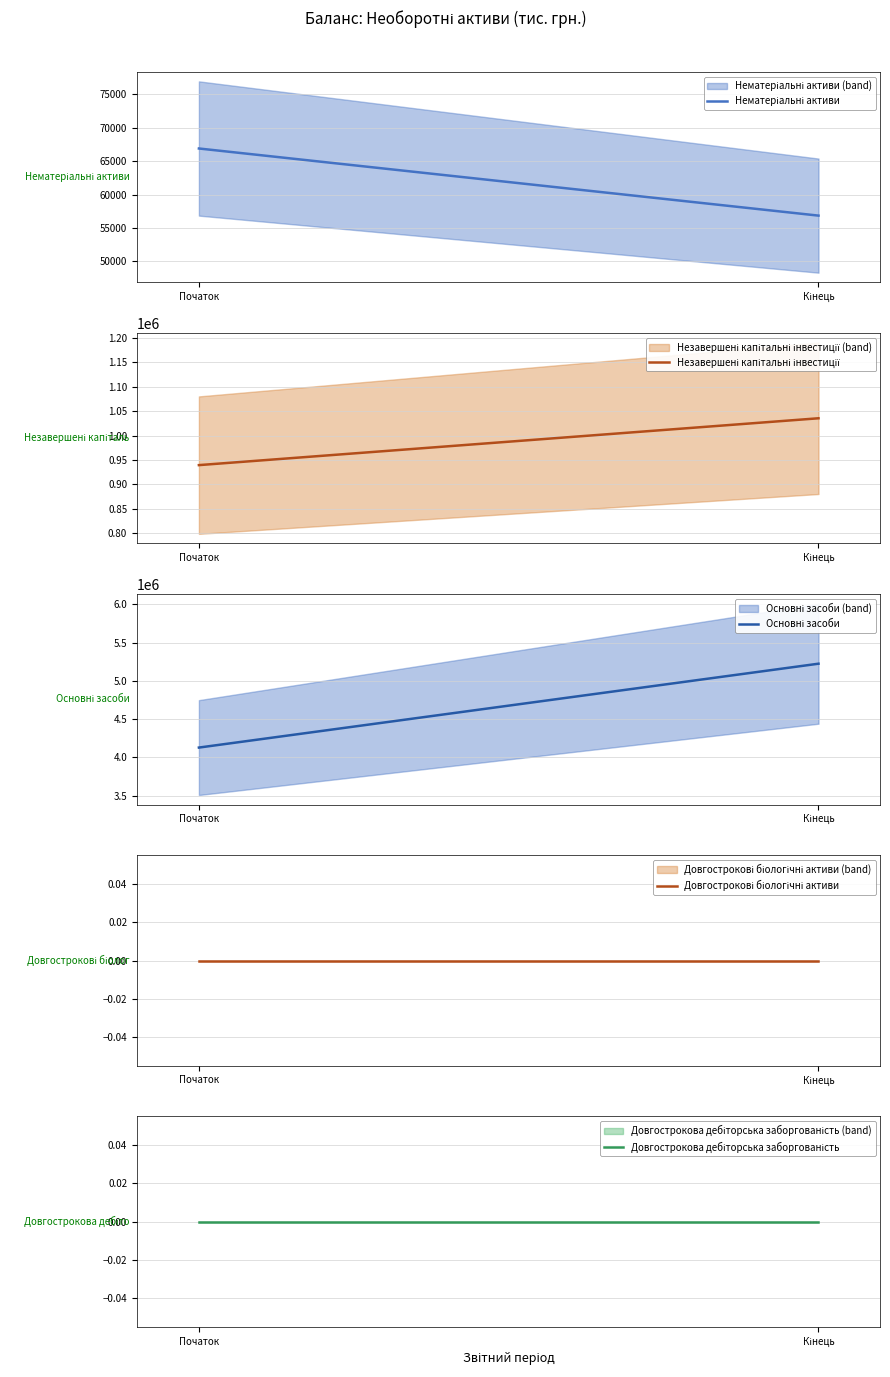

Between Початок and Кінець, which is larger?

Початок